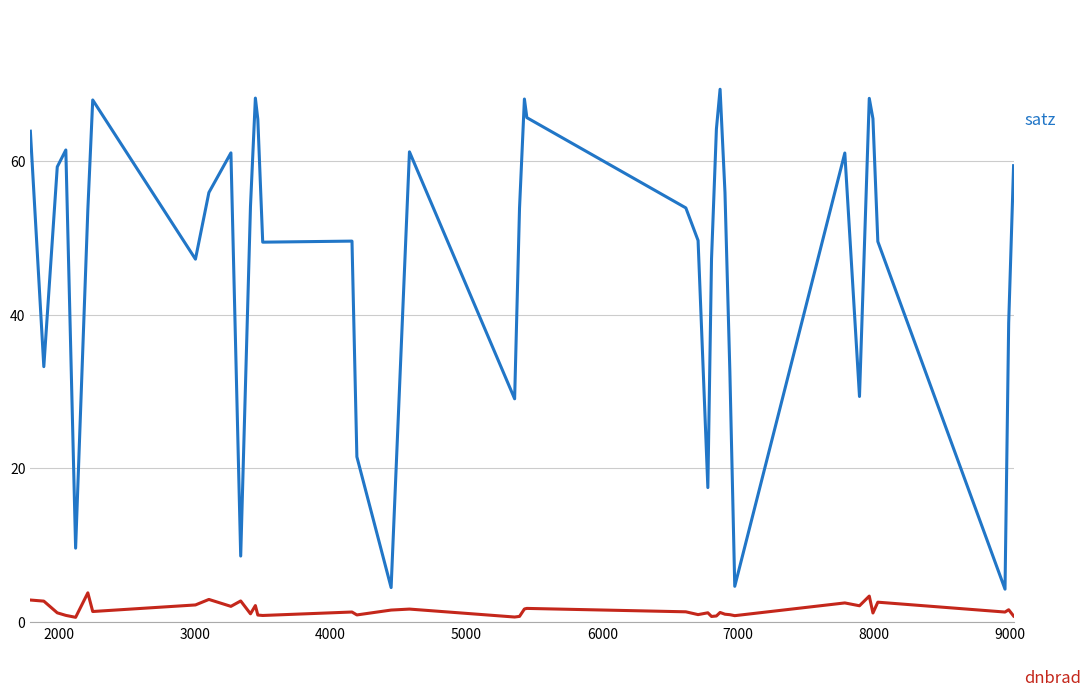

What is the maximum value shown in the chart?

69.3